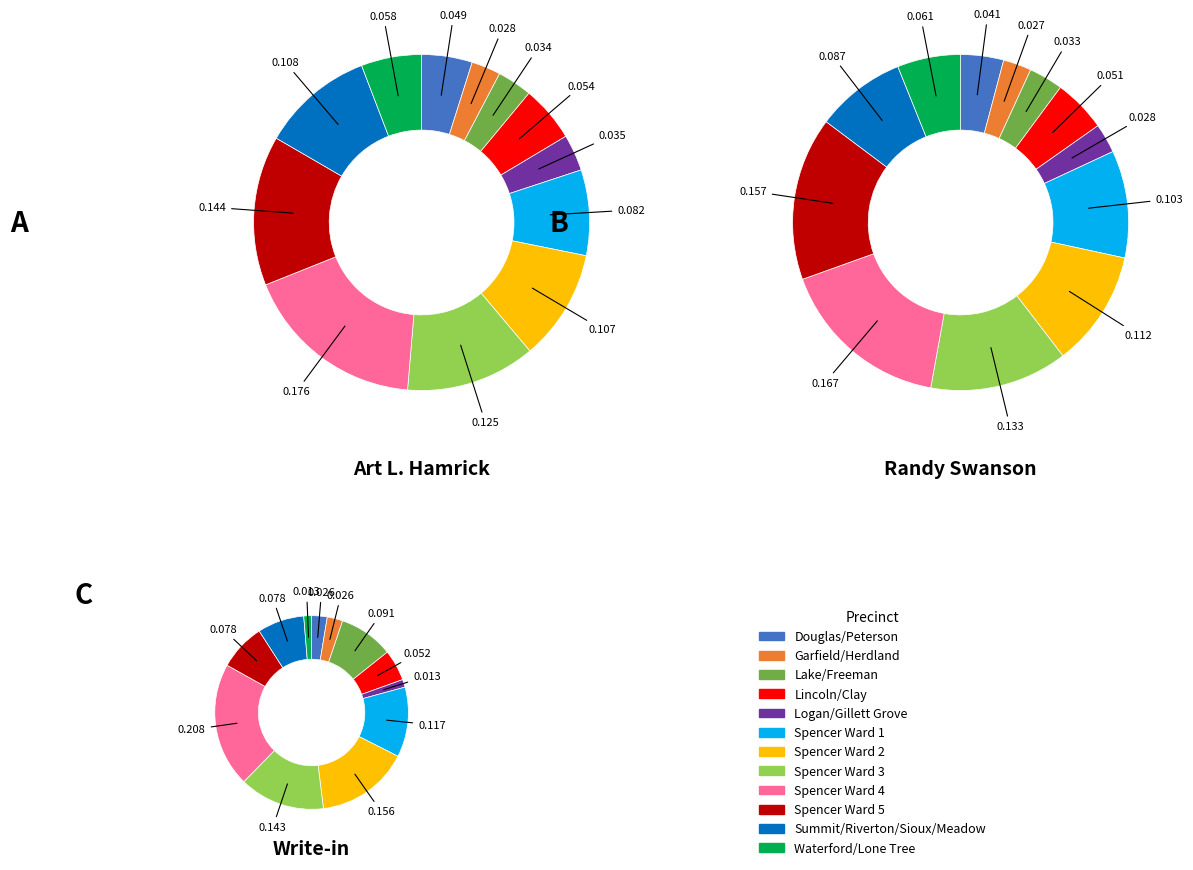

Is it true that Garfield/Herdland is 3% of the pie?

True